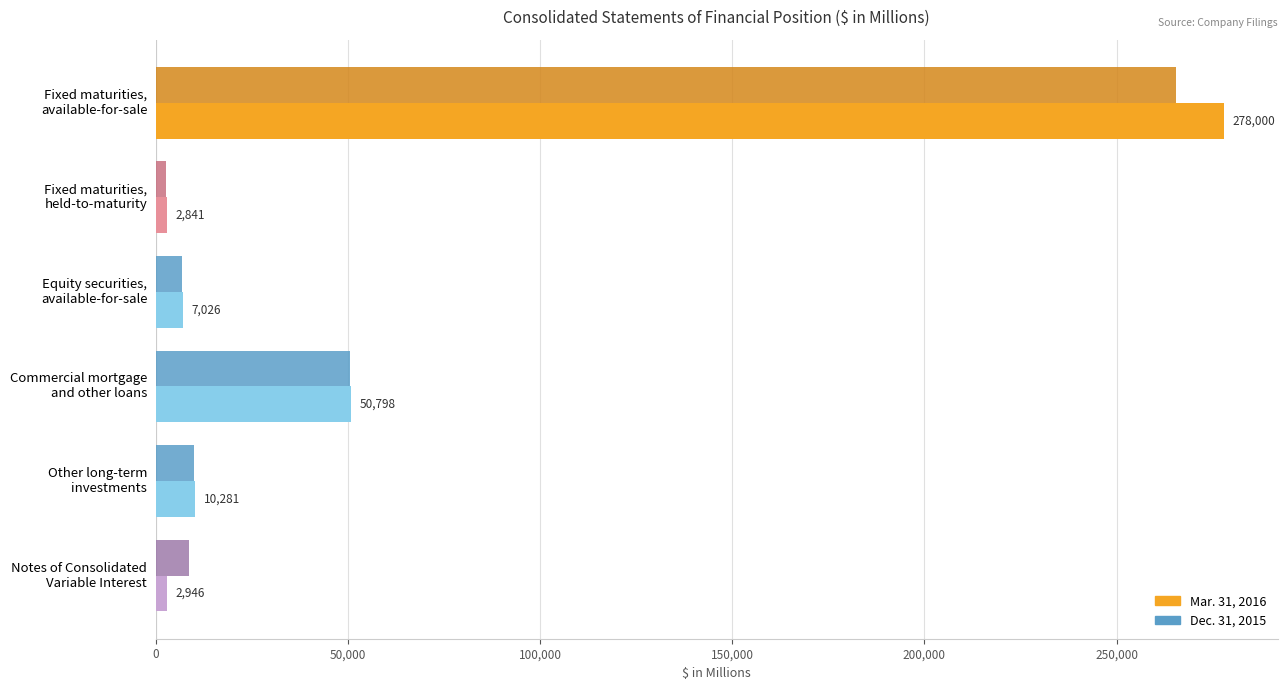

Which series has the widest spread of values?

Mar. 31, 2016